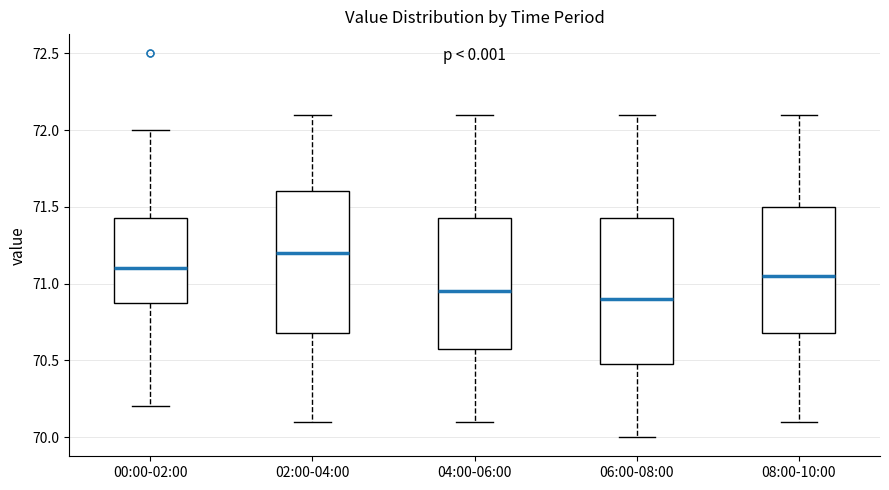

Reading left to right, transcribe this box plot: for each box, give where its median line is, the range the box spans, and where its two whiskers end, as read against the y-axis. The values are not printed on the chart, so give them approximately, as read against the axis.

00:00-02:00: median 71.10, box 70.90 to 71.45, whiskers 70.20 to 72.00
02:00-04:00: median 71.20, box 70.70 to 71.60, whiskers 70.10 to 72.10
04:00-06:00: median 70.95, box 70.60 to 71.45, whiskers 70.10 to 72.10
06:00-08:00: median 70.90, box 70.50 to 71.45, whiskers 70.00 to 72.10
08:00-10:00: median 71.05, box 70.70 to 71.50, whiskers 70.10 to 72.10